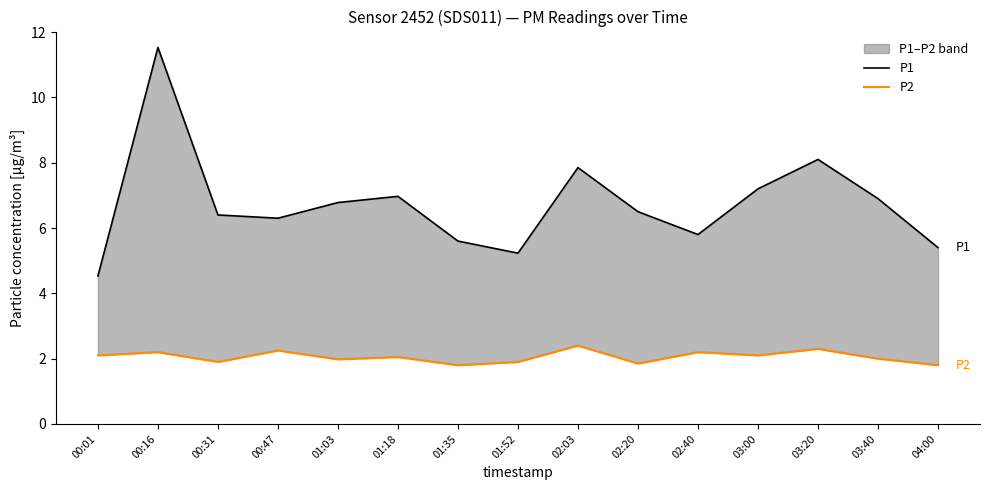

What is the lowest value of the P1 series?

4.5